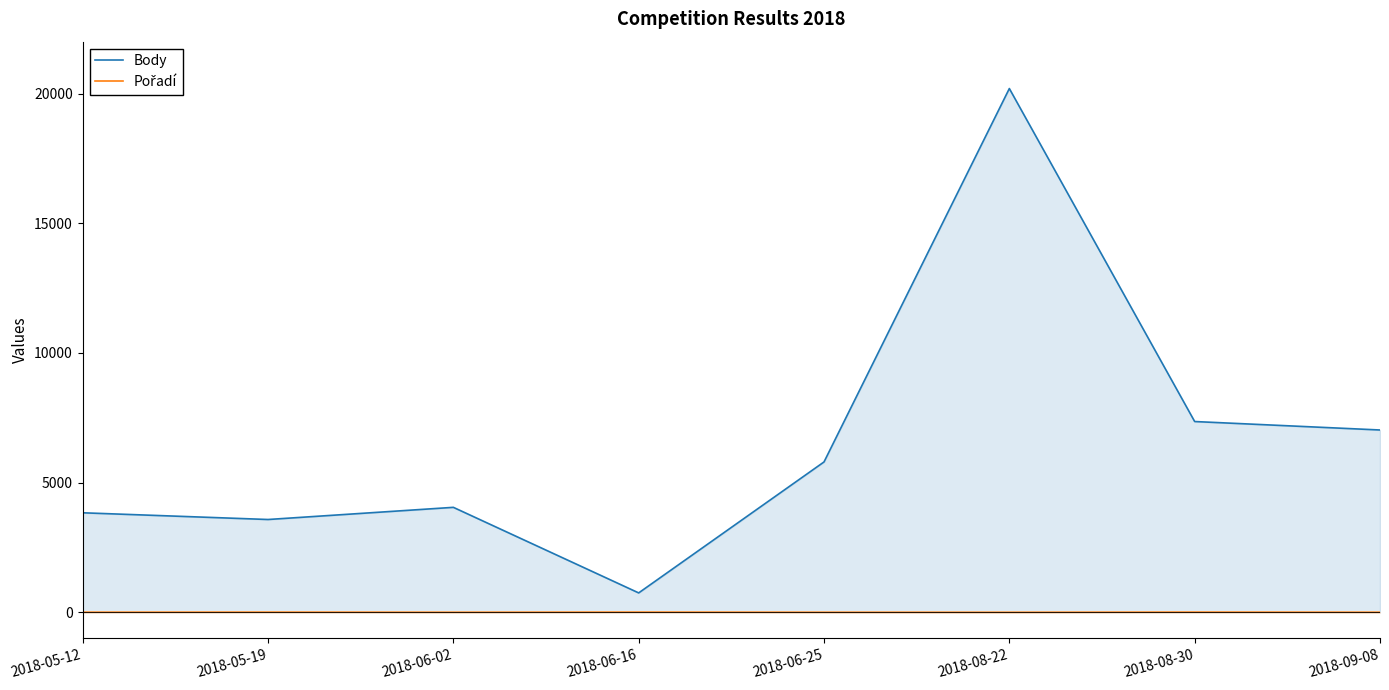

Is it true that Body equals 3578 at 2018-05-19?

True